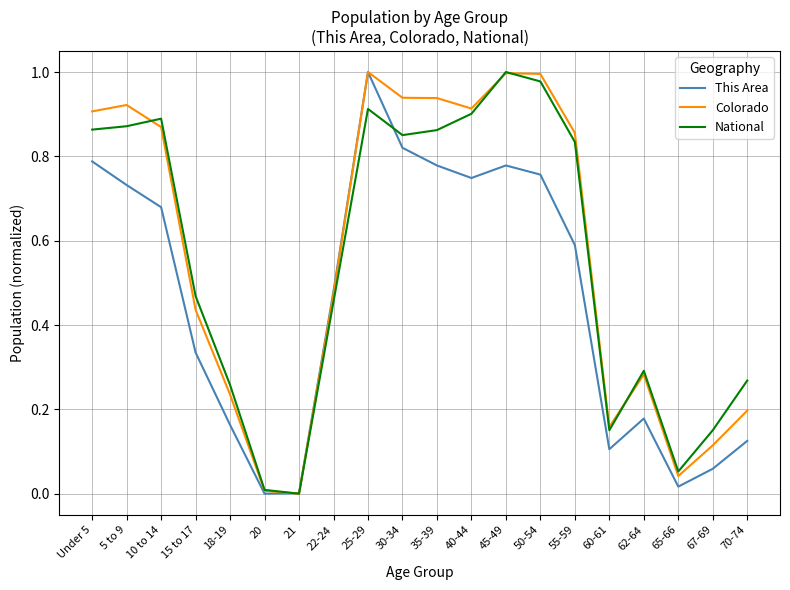

Between 40-44 and 50-54, which series saw the biggest shift?

Colorado